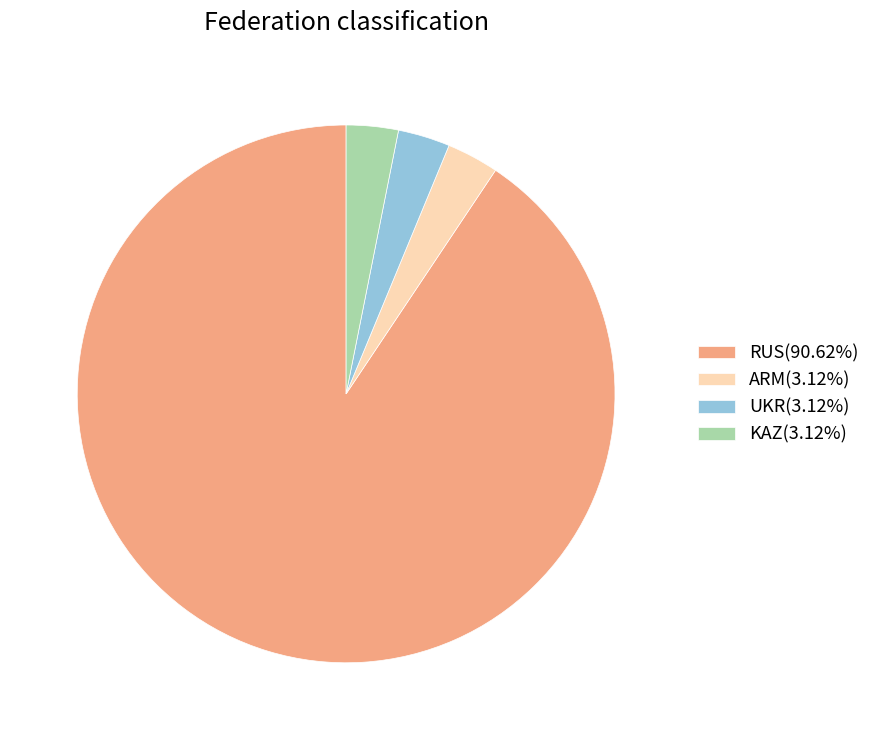

Does RUS(90.62%) represent more than half of the total?

Yes